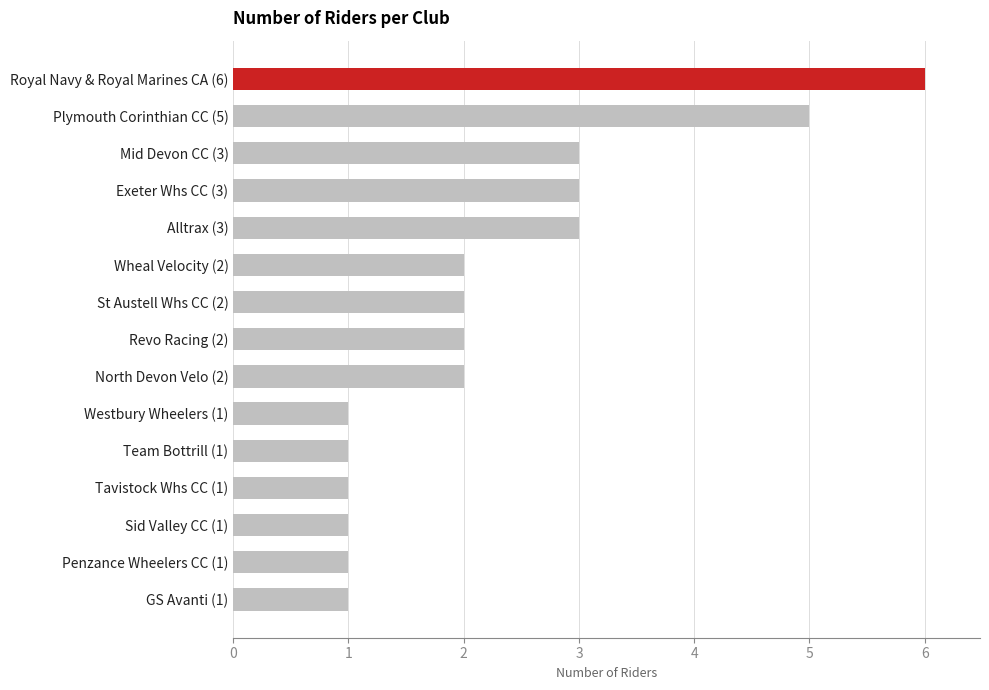

How many values are between 1 and 3?

13